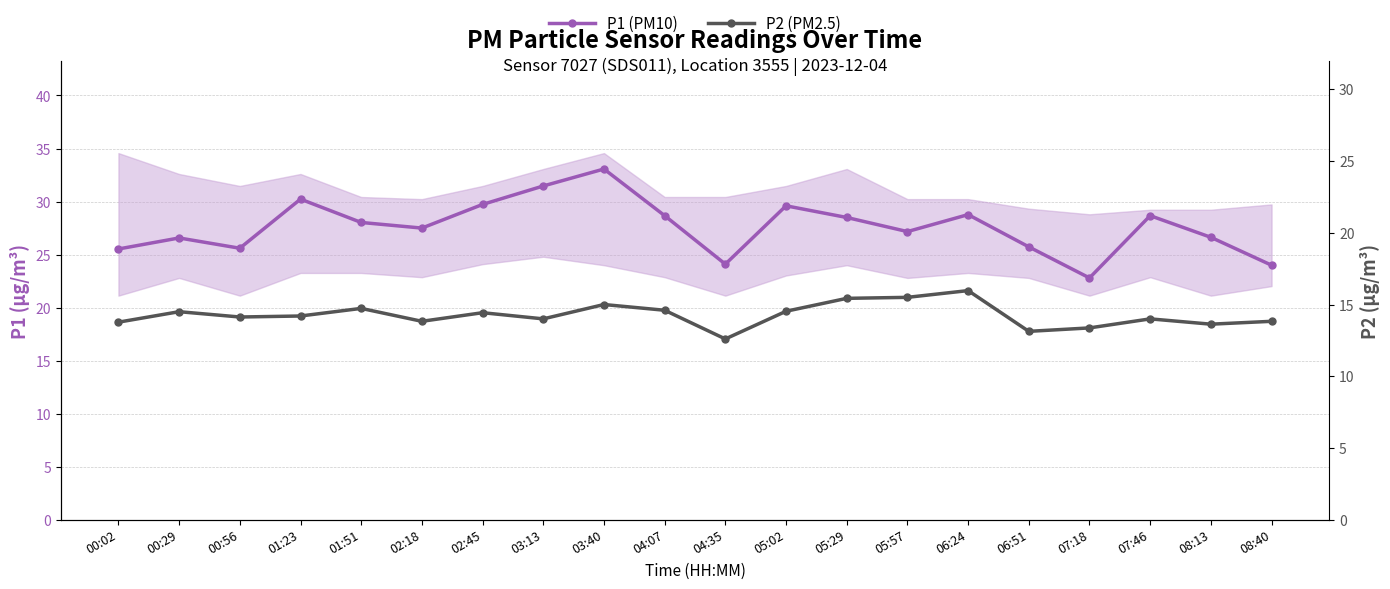

What value does the P2 (PM2.5) series have at 05:02?

14.5